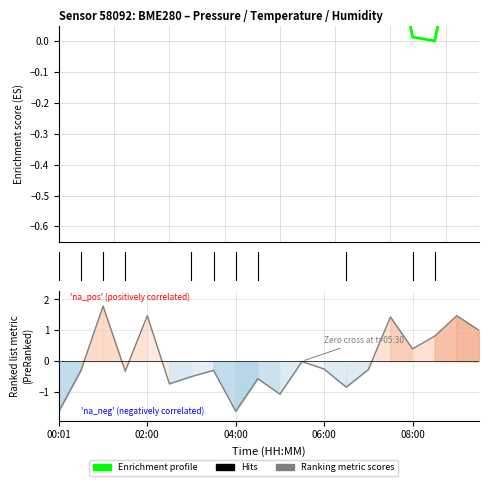

How many lines are shown in the chart?

2